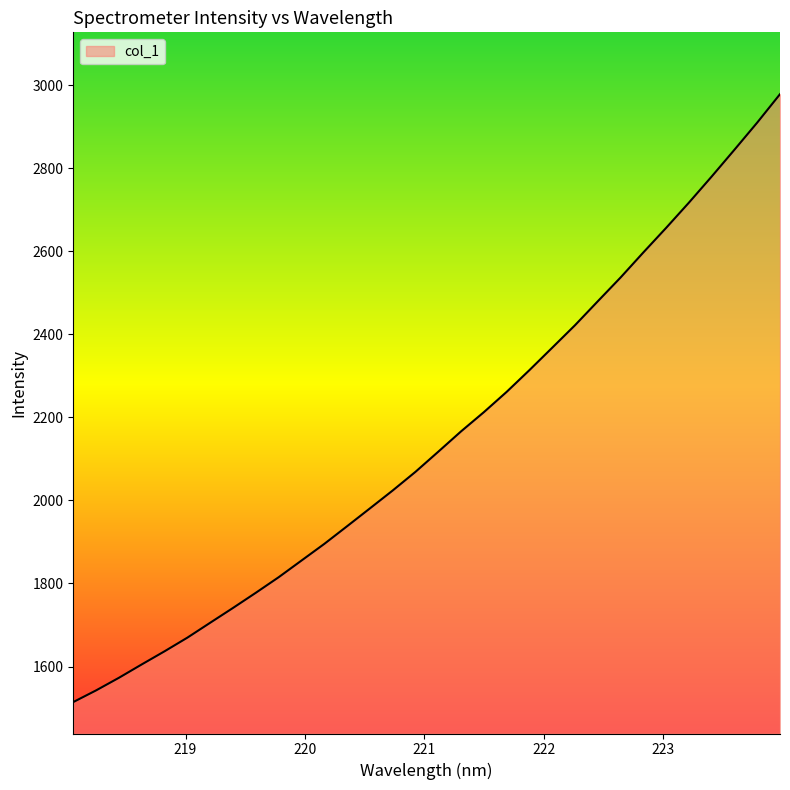

What is the maximum value shown in the chart?

2978.4